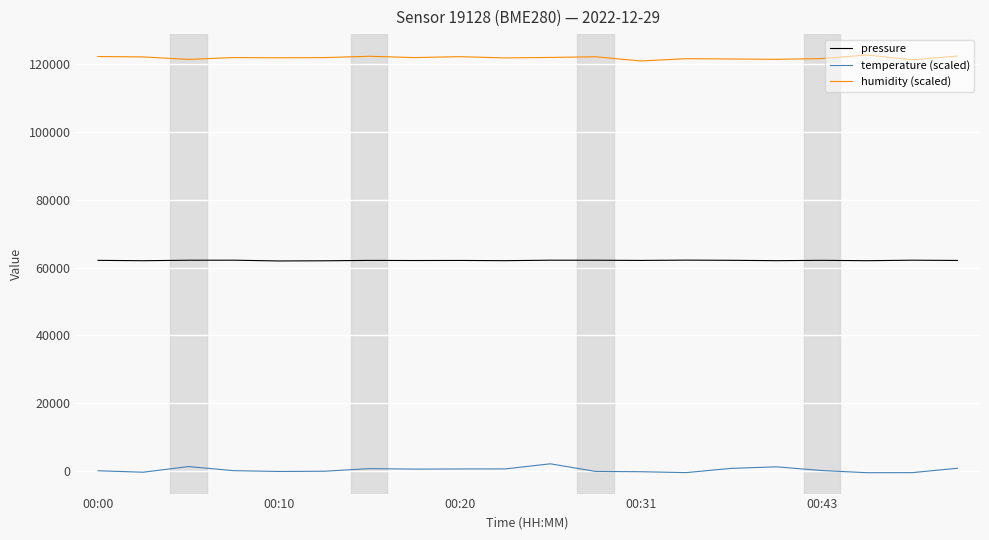

Rank the series by their average value, from lowest to highest.

temperature (scaled), pressure, humidity (scaled)